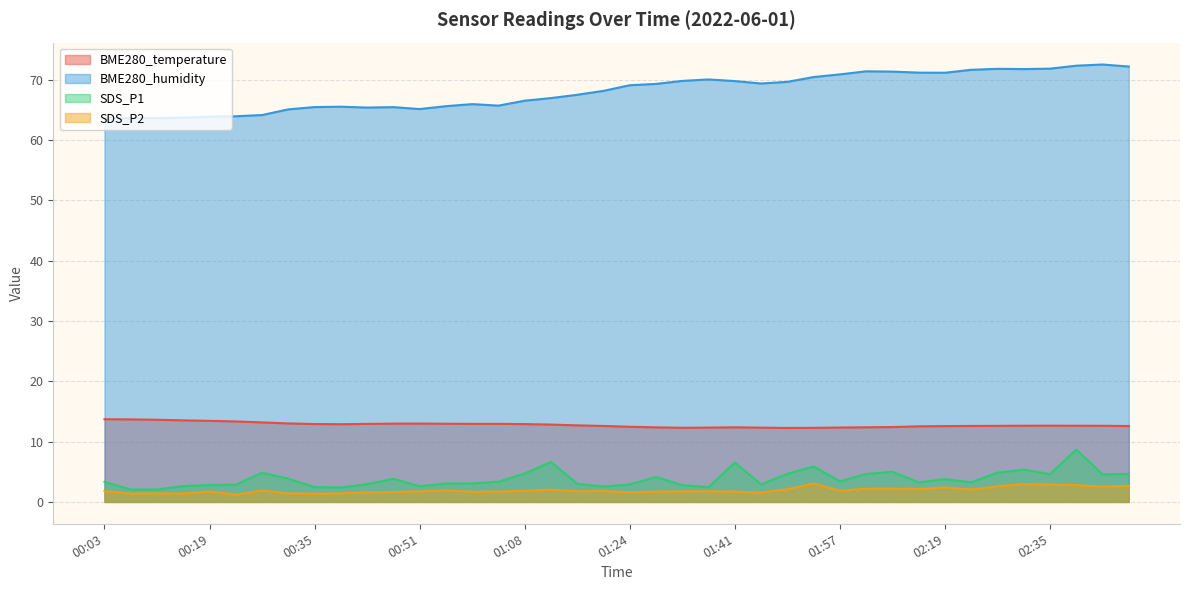

Where is BME280_humidity nearest to the value 68?

01:20